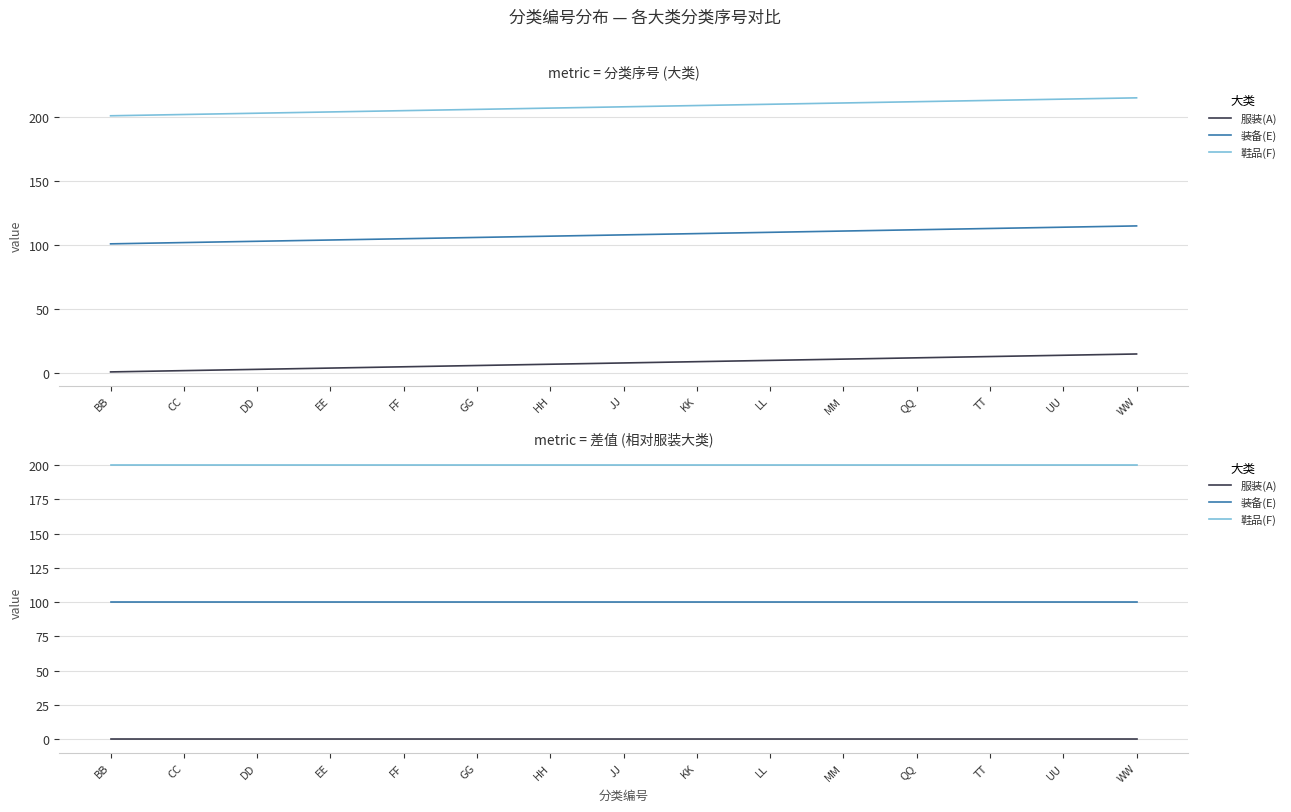

True or false: 服装(A) and 鞋品(F) cross at least once.

False